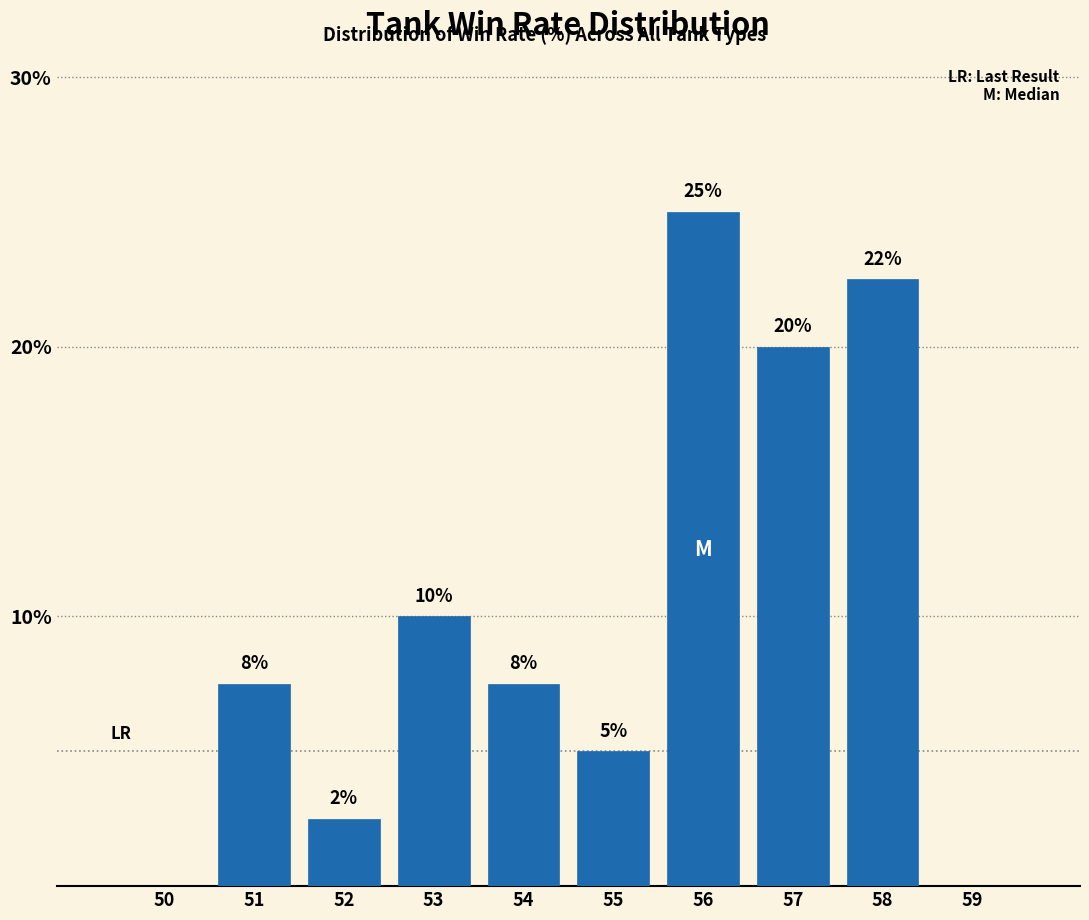

Which label corresponds to the largest value in the chart?

56